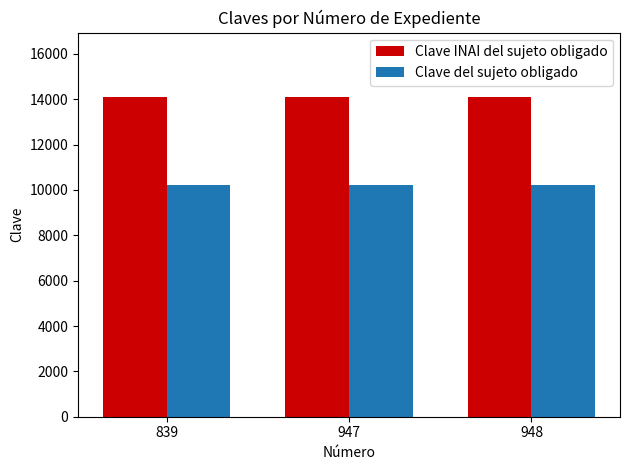

What are all the series names shown in the legend?

Clave INAI del sujeto obligado, Clave del sujeto obligado